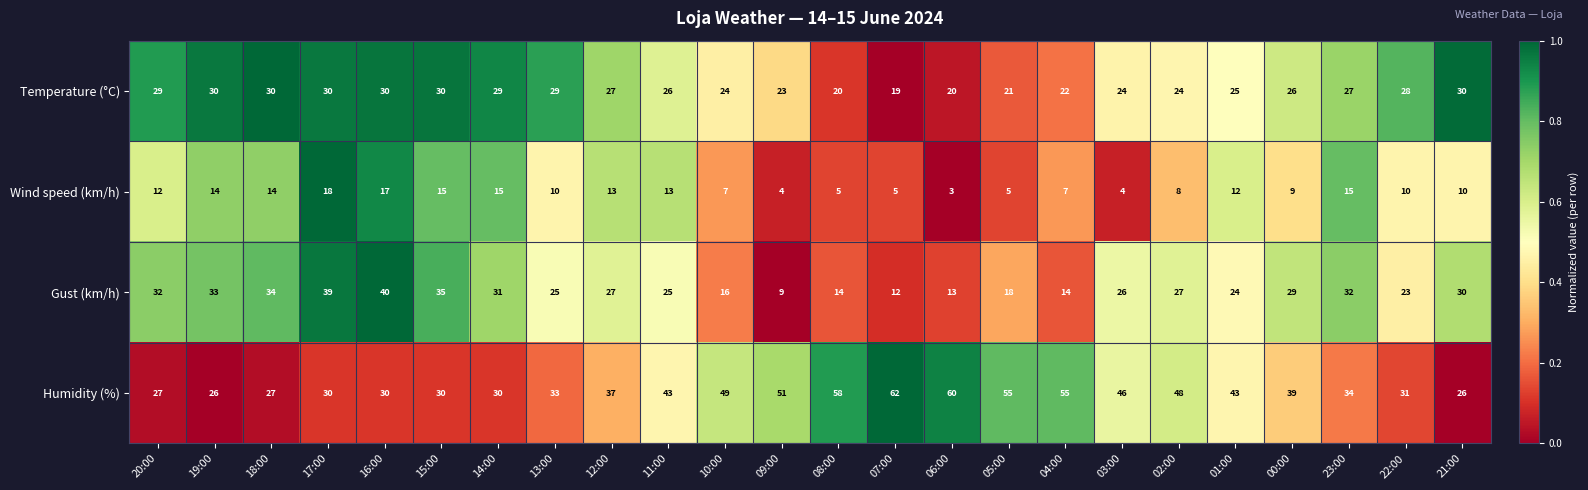

What is the sum of all Temperature (°C) values?

623